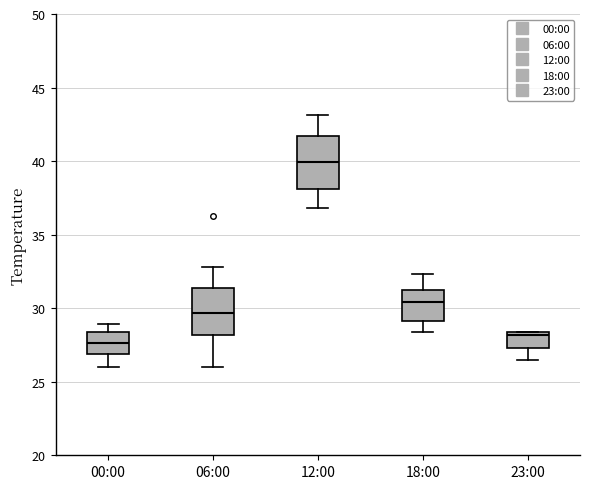

Reading left to right, transcribe this box plot: for each box, give where its median line is, the range the box spans, and where its two whiskers end, as read against the y-axis. The values are not printed on the chart, so give them approximately, as read against the axis.

00:00: median 27.5, box 27.0 to 28.5, whiskers 26.0 to 29.0
06:00: median 29.5, box 28.0 to 31.5, whiskers 26.0 to 33.0
12:00: median 40.0, box 38.0 to 41.5, whiskers 37.0 to 43.0
18:00: median 30.5, box 29.0 to 31.5, whiskers 28.5 to 32.5
23:00: median 28.0, box 27.5 to 28.5, whiskers 26.5 to 28.5